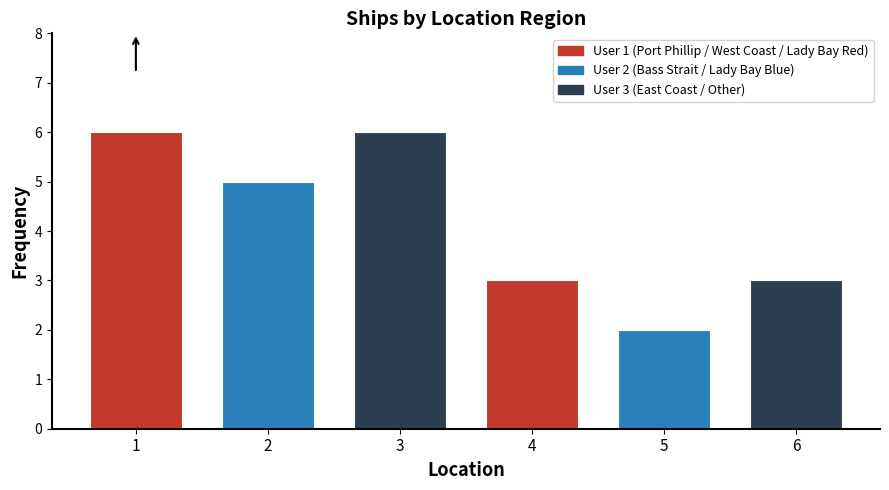

At which category does the chart reach its minimum across all series?

5